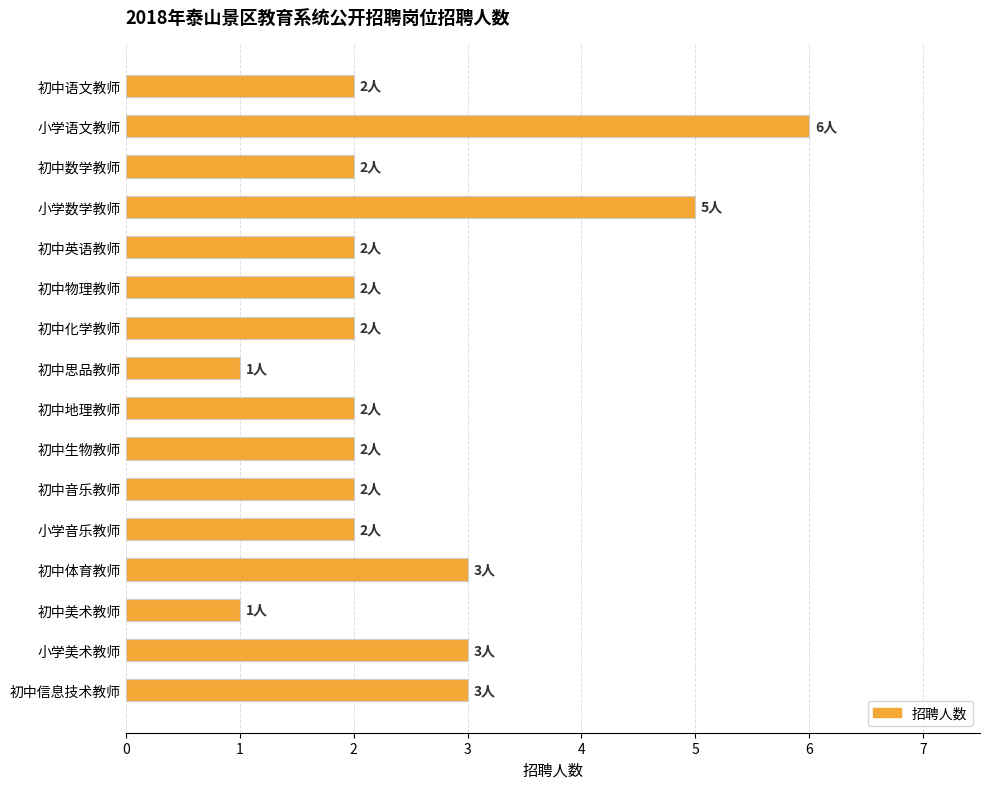

Count the values in the range 2 to 3.

12